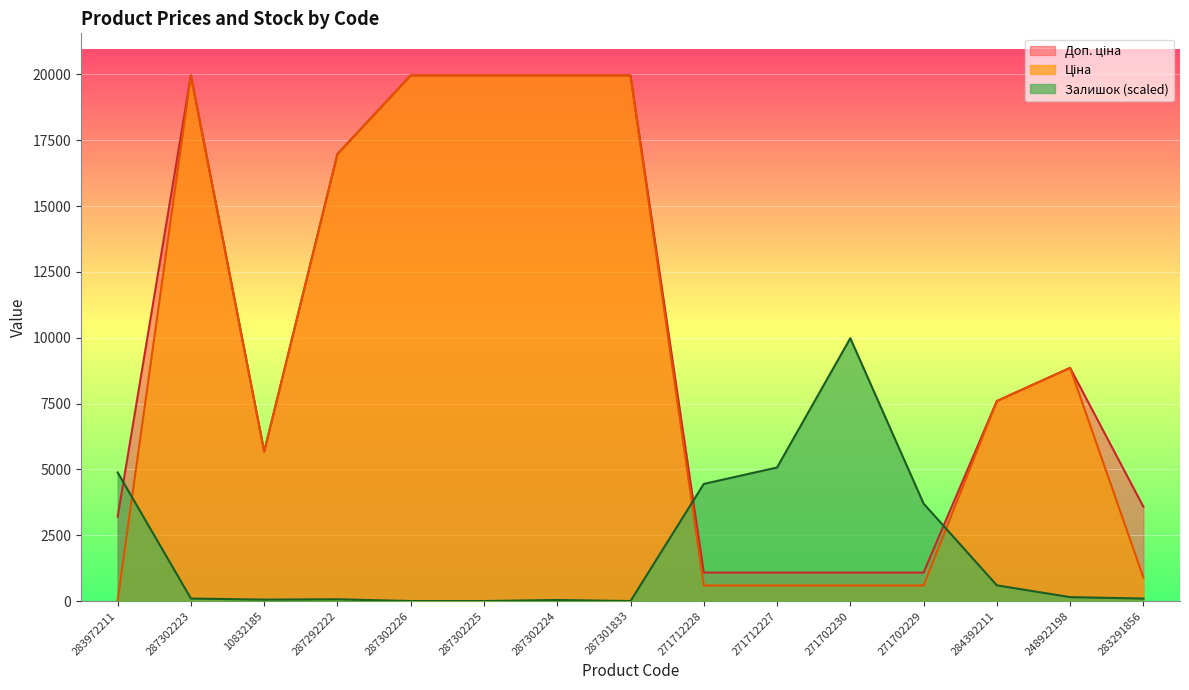

Reading left to right, transcribe all the data shown in this chart.

Ціна: 32.0	19964.2	5673.8	16976.3	19964.2	19964.2	19964.2	19964.2	589.9	589.9	589.9	589.9	7596.5	8856.7	895.9
Доп. ціна: 3205.0	19964.2	5673.8	16976.3	19964.2	19964.2	19964.2	19964.2	1081.7	1081.7	1081.7	1081.7	7596.5	8856.7	3583.6
Залишок: 4882.5	94.9	54.3	67.8	0.0	0.0	40.7	0.0	4448.5	5072.4	9982.1	3702.6	596.8	149.2	94.9